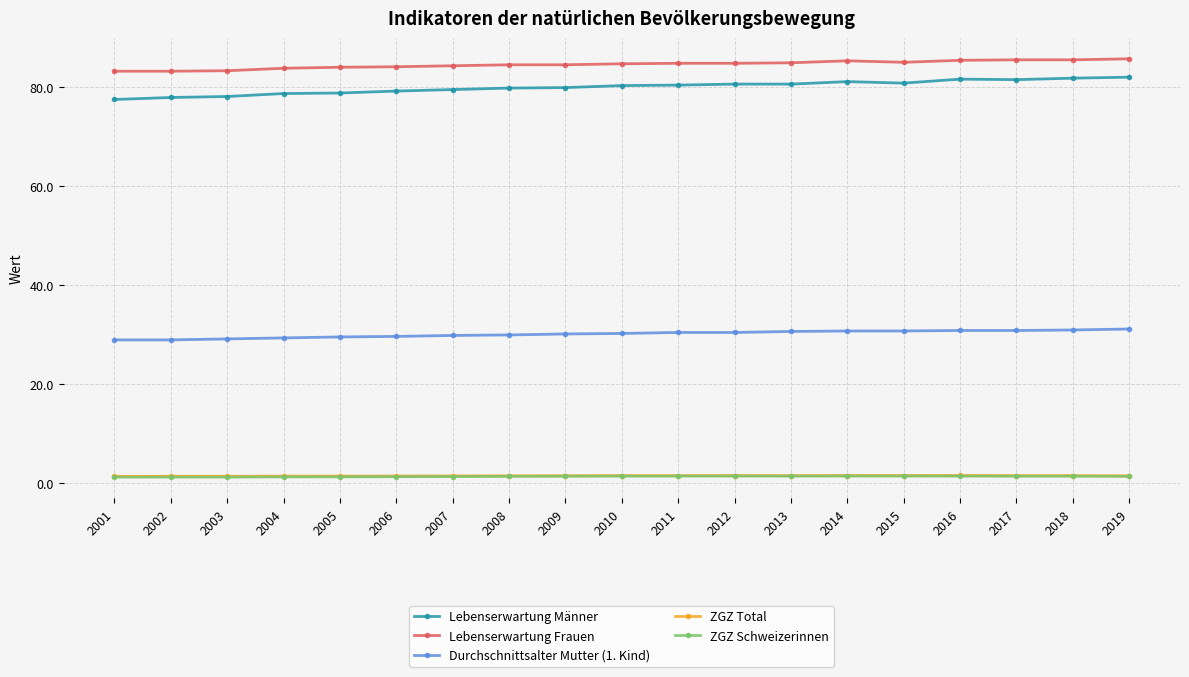

Is the value of Lebenserwartung Männer at 2019 greater than the value of ZGZ Schweizerinnen at 2004?

Yes